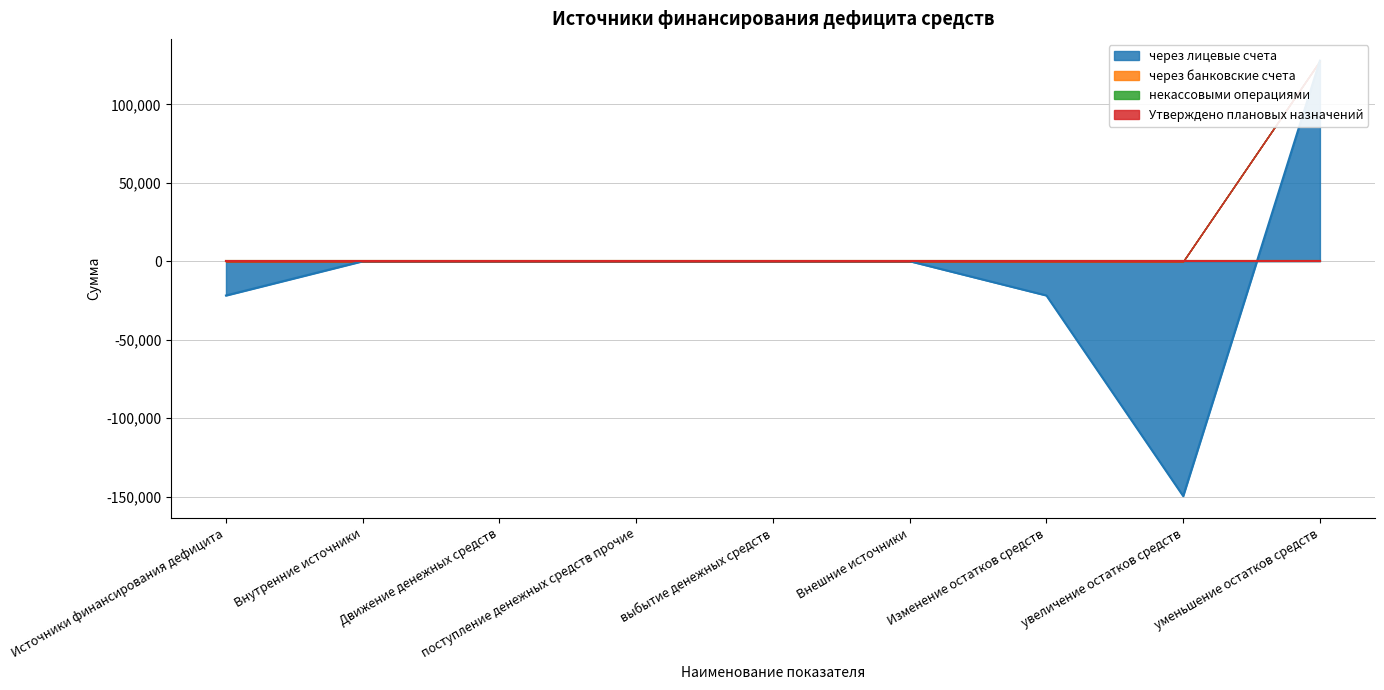

What is the total value across all series at уменьшение остатков средств?

255686.7